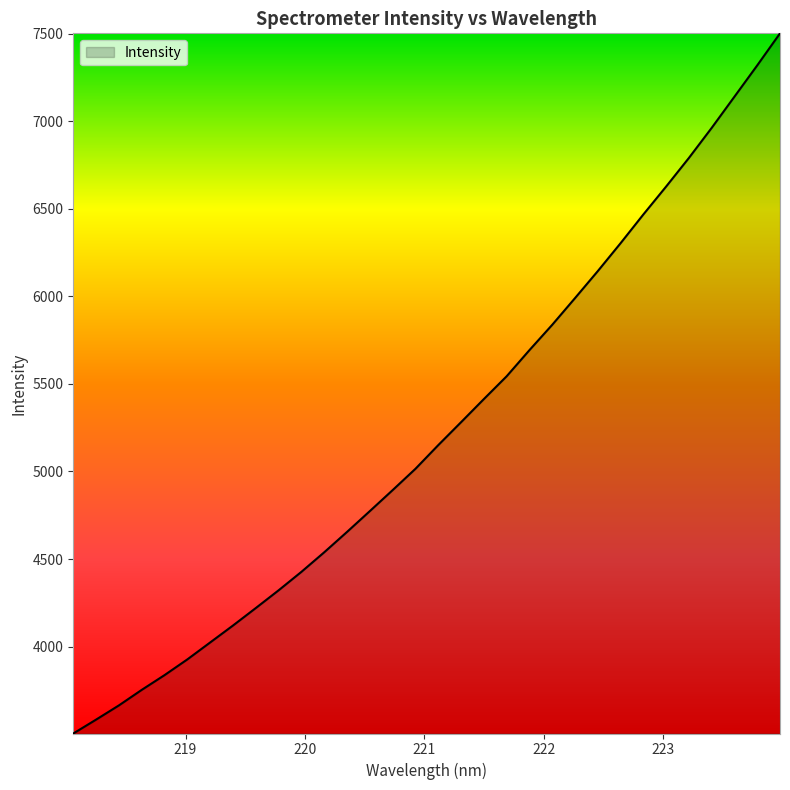

What is the minimum value shown in the chart?

3503.9